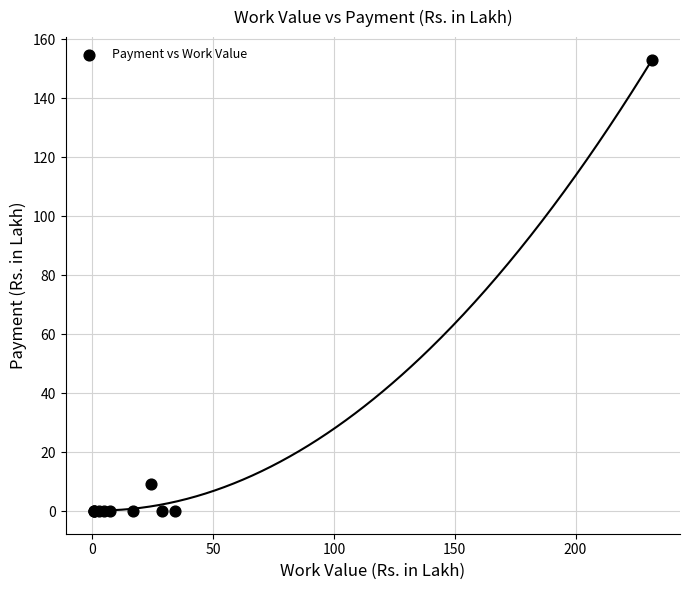

What Y value in the scatter plot is closest to 76?

9.3